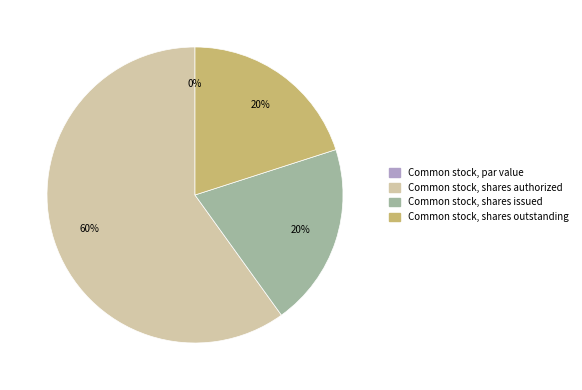

True or false: Common stock, shares issued accounts for 7% of the total.

False